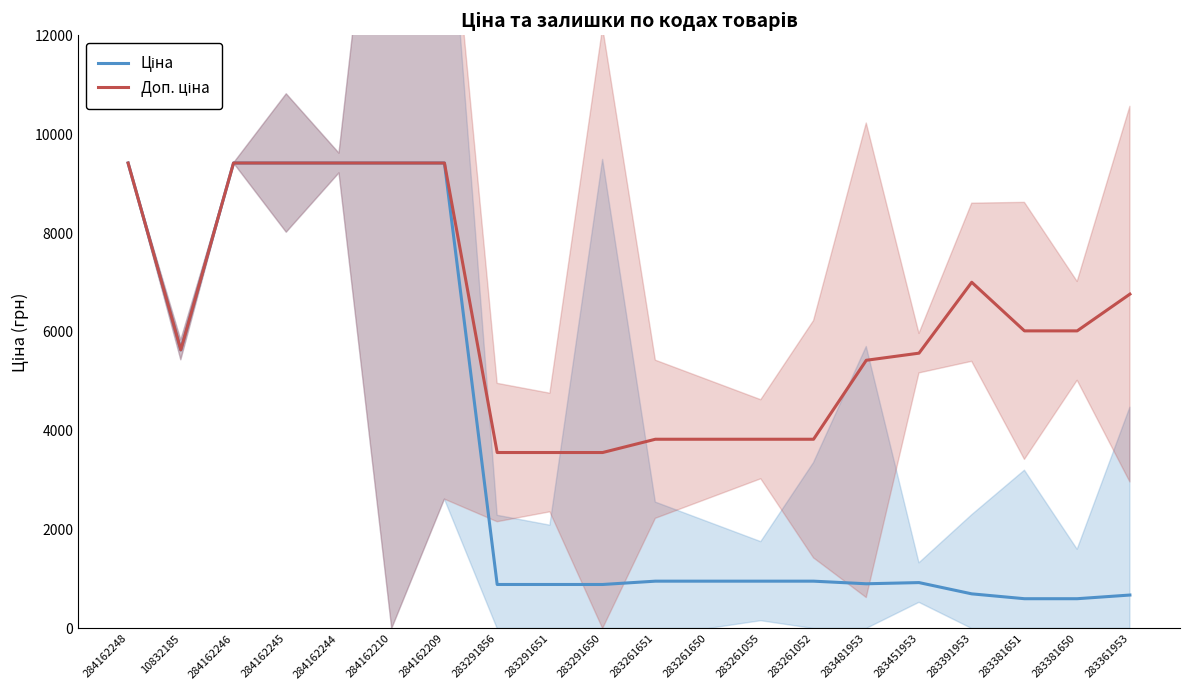

What is the total value across all series at 283291651?

4449.6